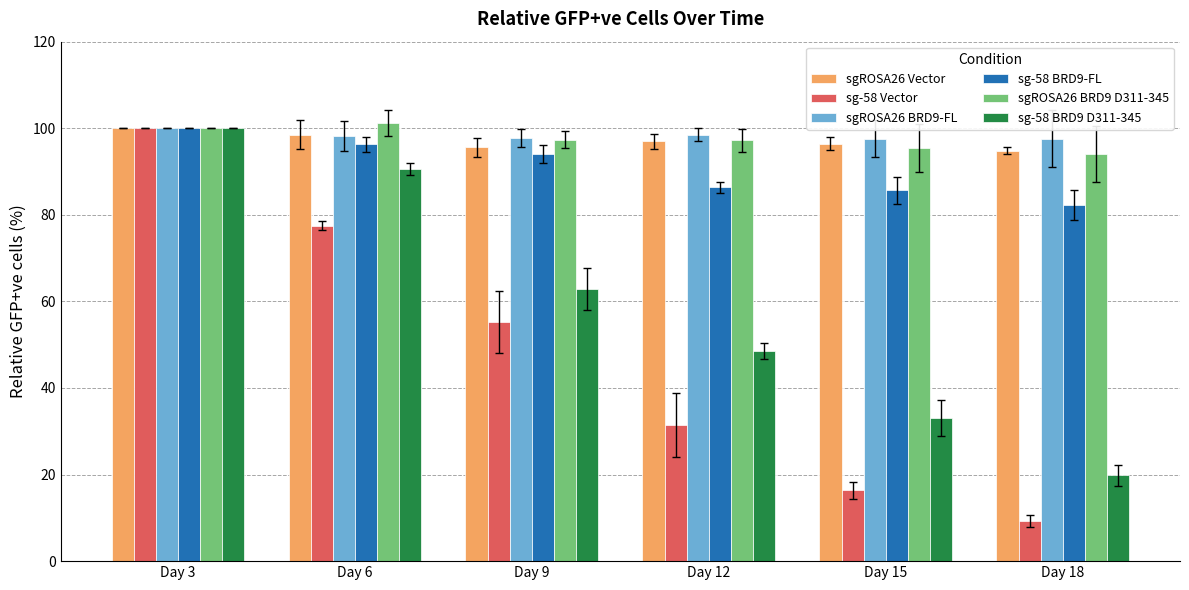

What is the difference between the highest and lowest values at Day 18?

88.2